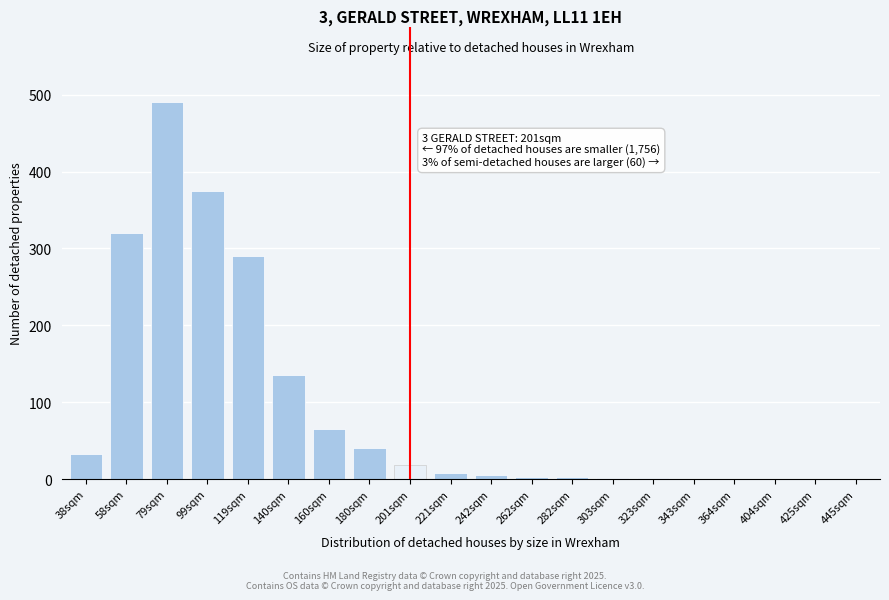

True or false: the data shows 11 at 38sqm.

False